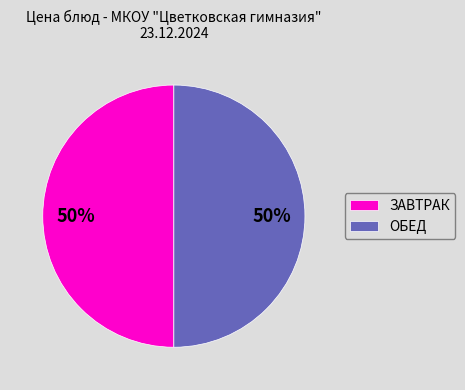

To the nearest percent, what is the average slice percentage?

50%